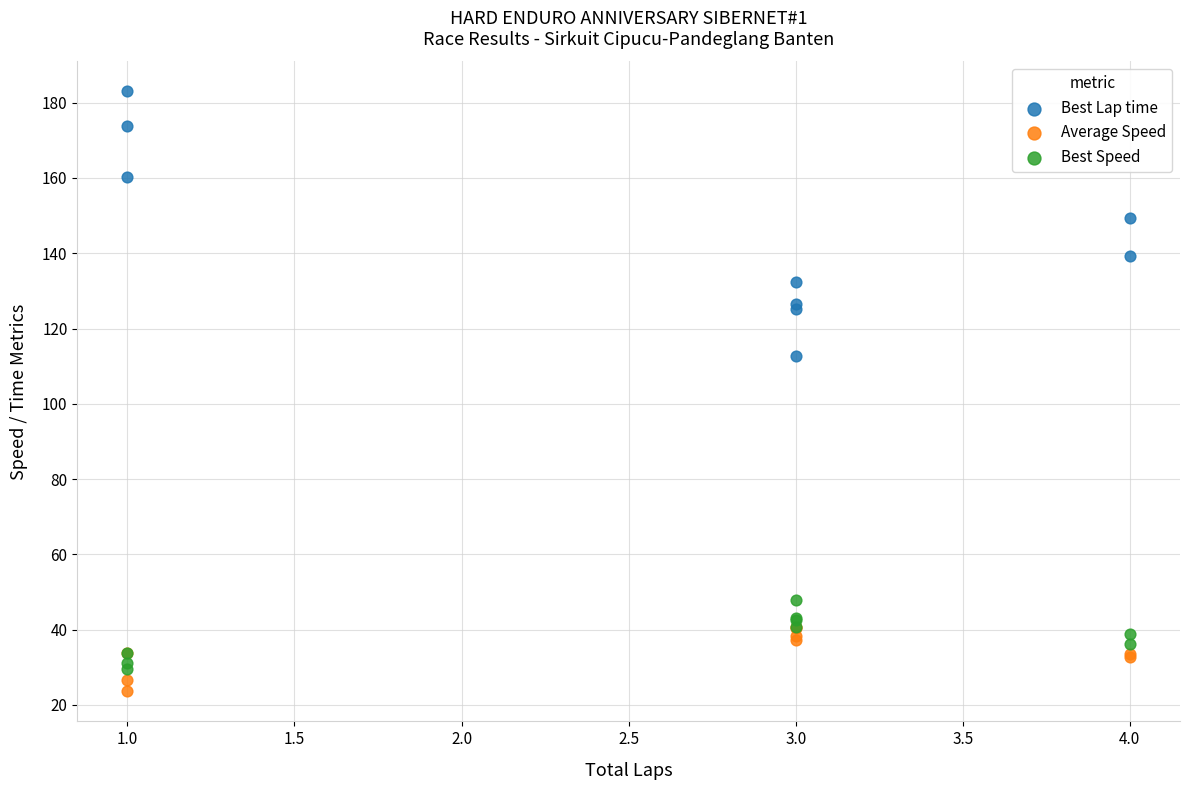

Across all series, what Y value is closest to 103?

112.7